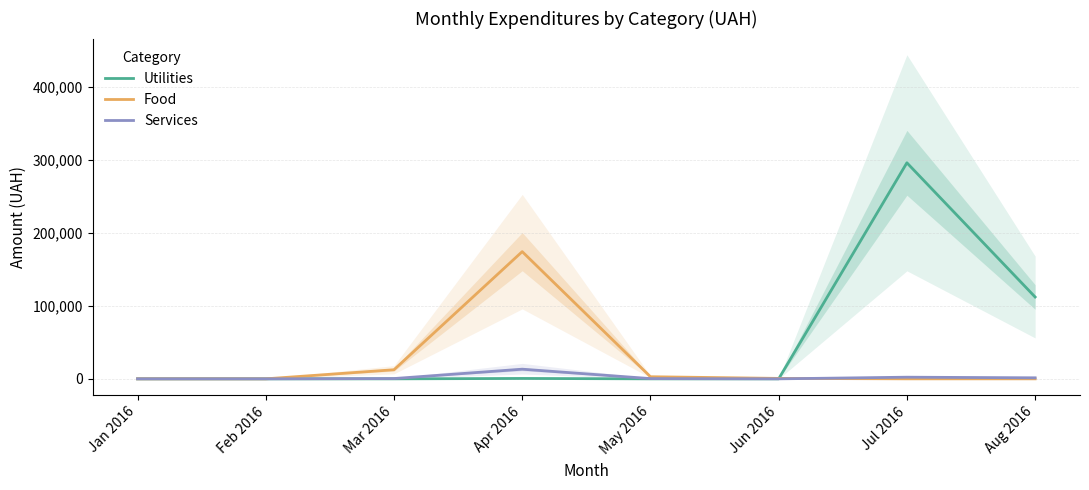

At how many categories does at least one series exceed 203044?

1